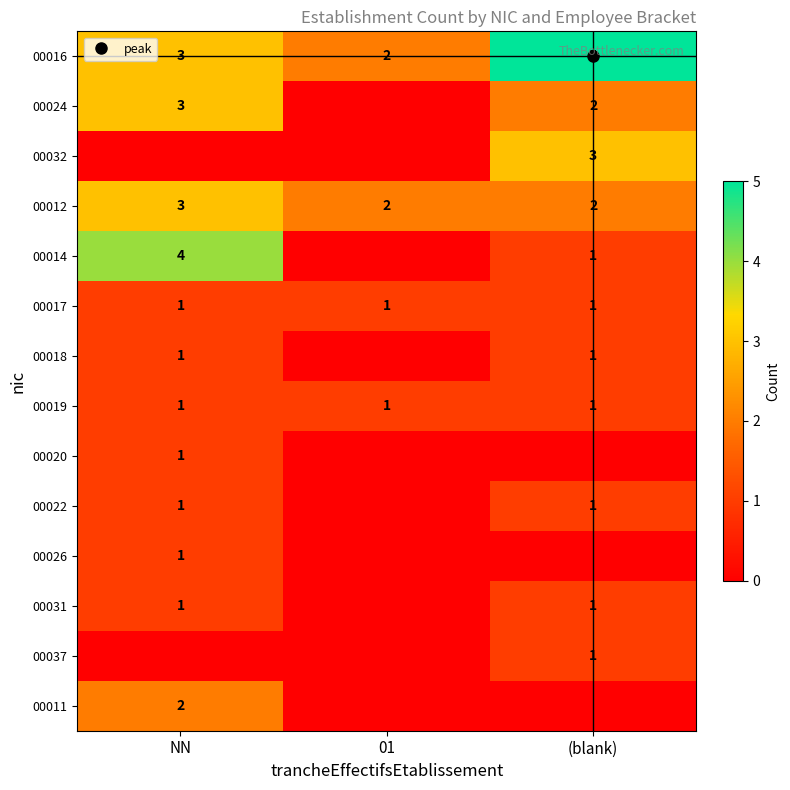

Rank the series at (blank) from highest to lowest value.

00016, 00032, 00024, 00012, 00014, 00017, 00018, 00019, 00022, 00031, 00037, 00020, 00026, 00011